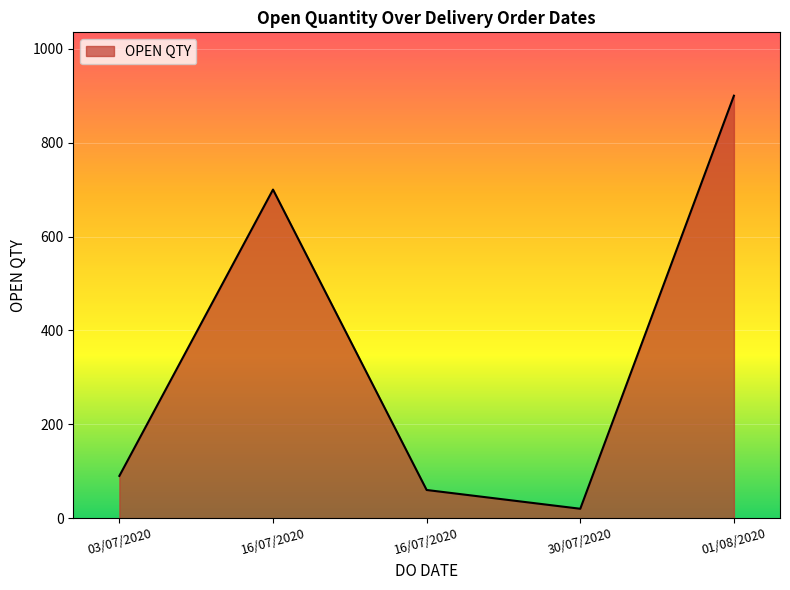

Rank the categories by value from lowest to highest.

30/07/2020, 16/07/2020, 03/07/2020, 16/07/2020, 01/08/2020